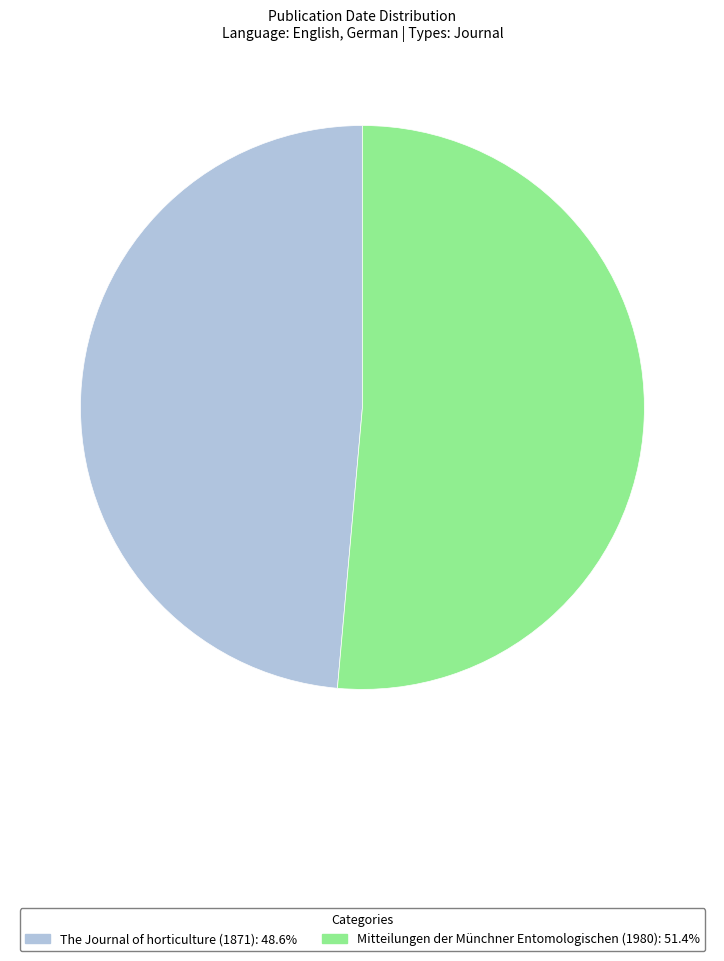

How many slices are in this pie chart?

2